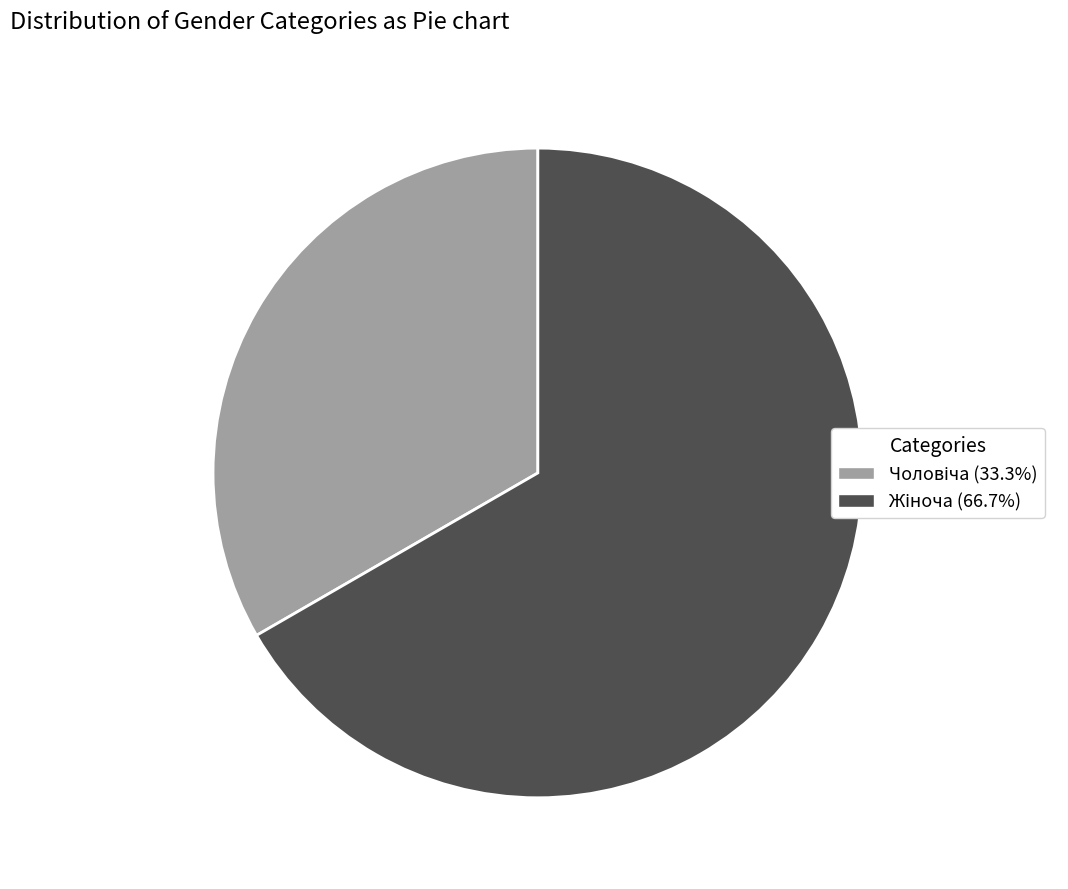

Does any single category account for the majority?

Yes